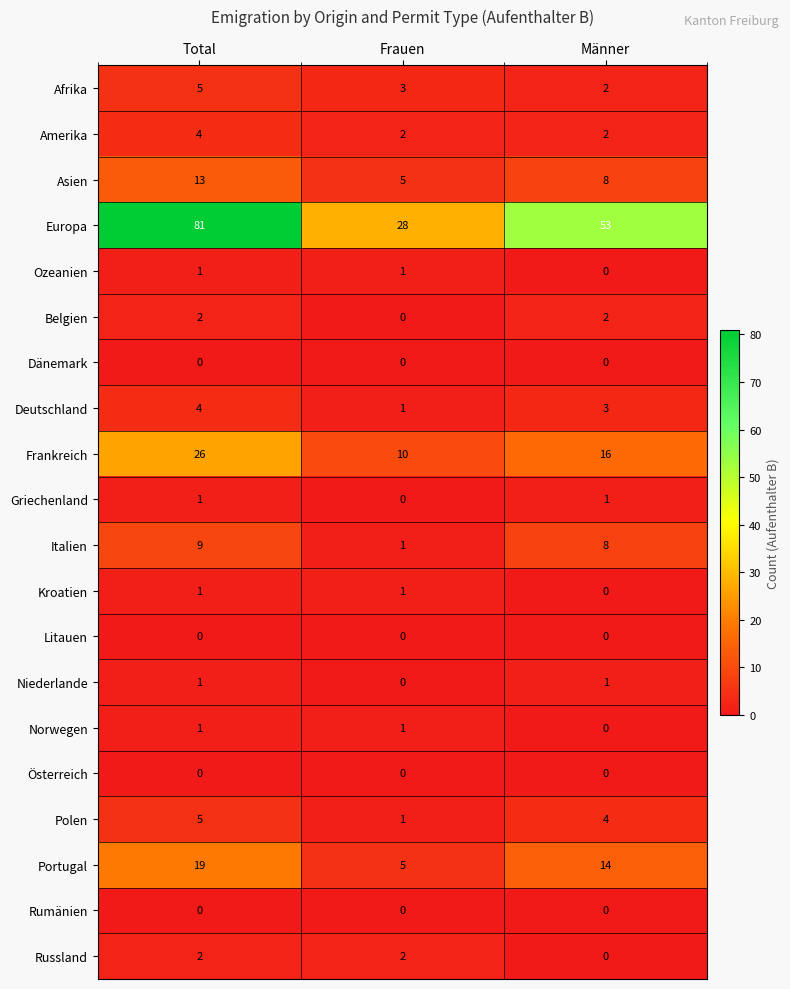

Which series has the largest total across all categories?

Europa